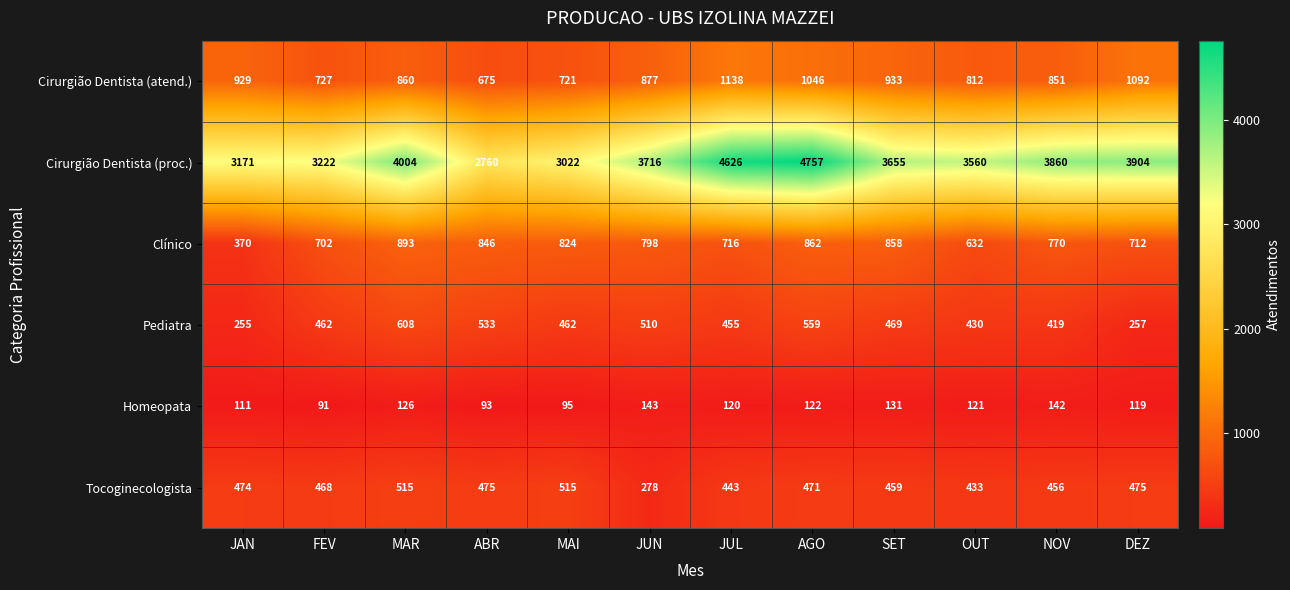

Where does the Homeopata series first go above 121?

MAR